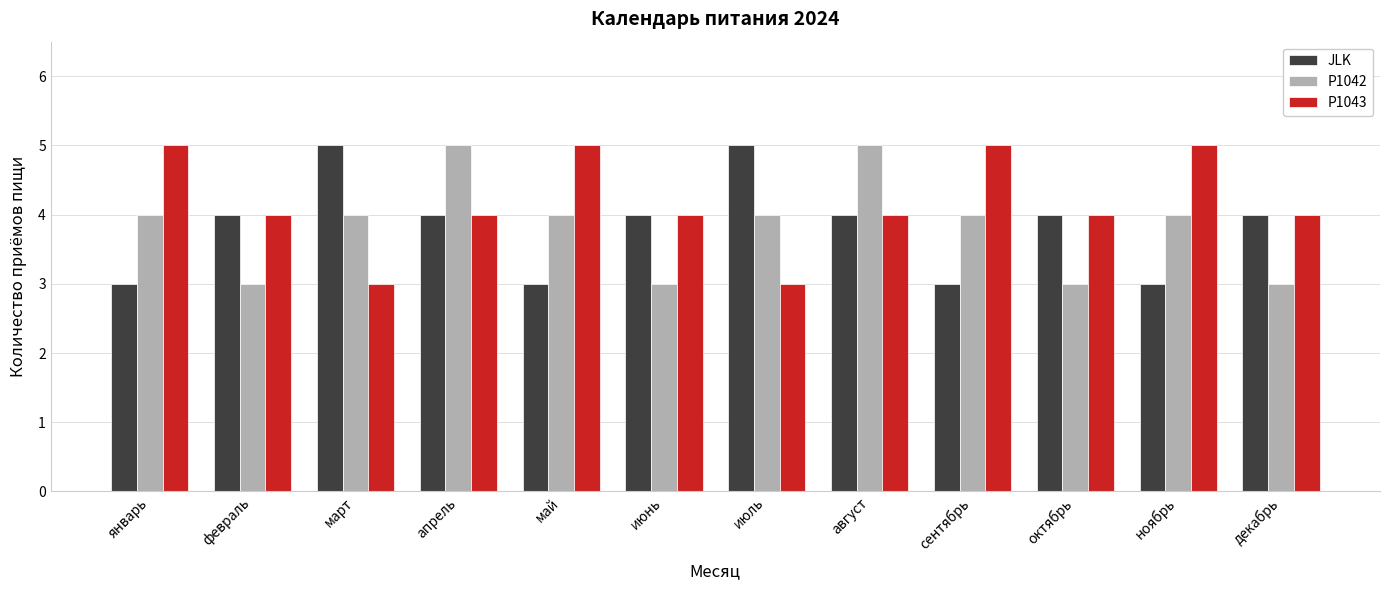

What is the greatest value displayed?

5